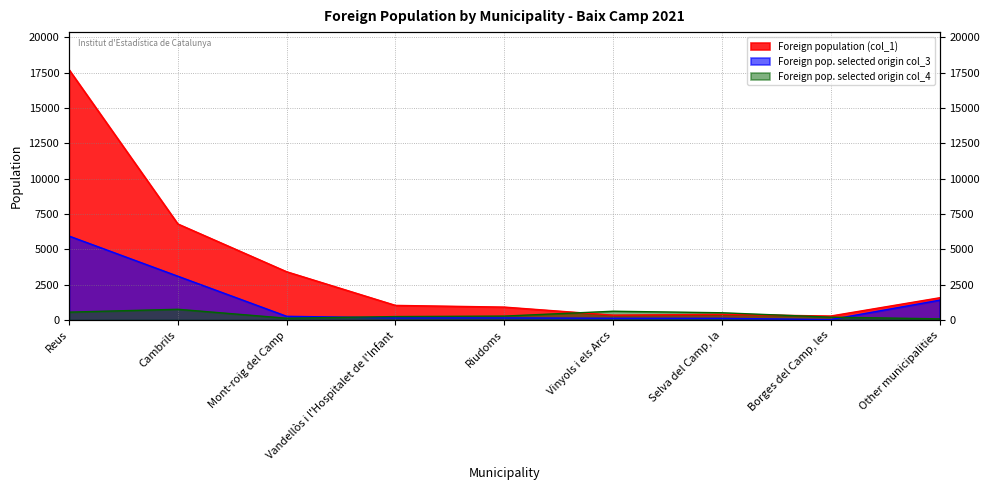

What position from the right is Vinyols i els Arcs?

4